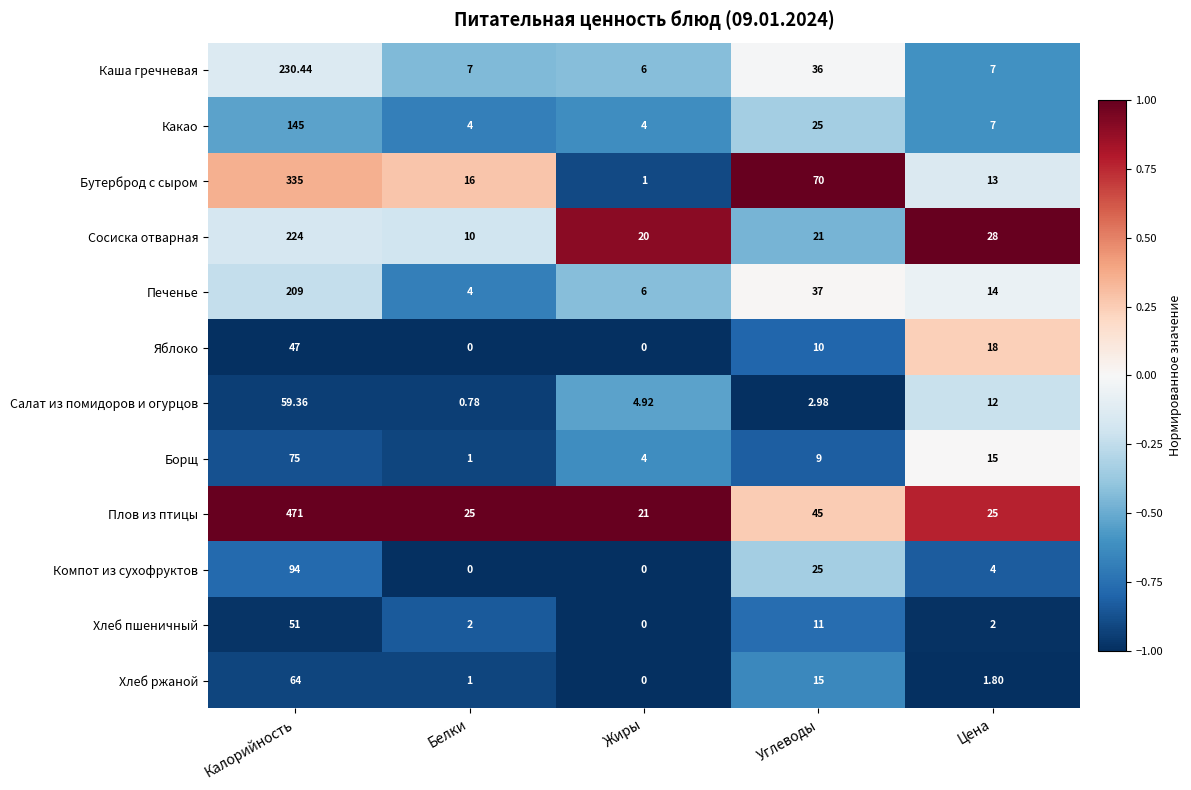

At which label is Салат из помидоров и огурцов closest to 30?

Цена